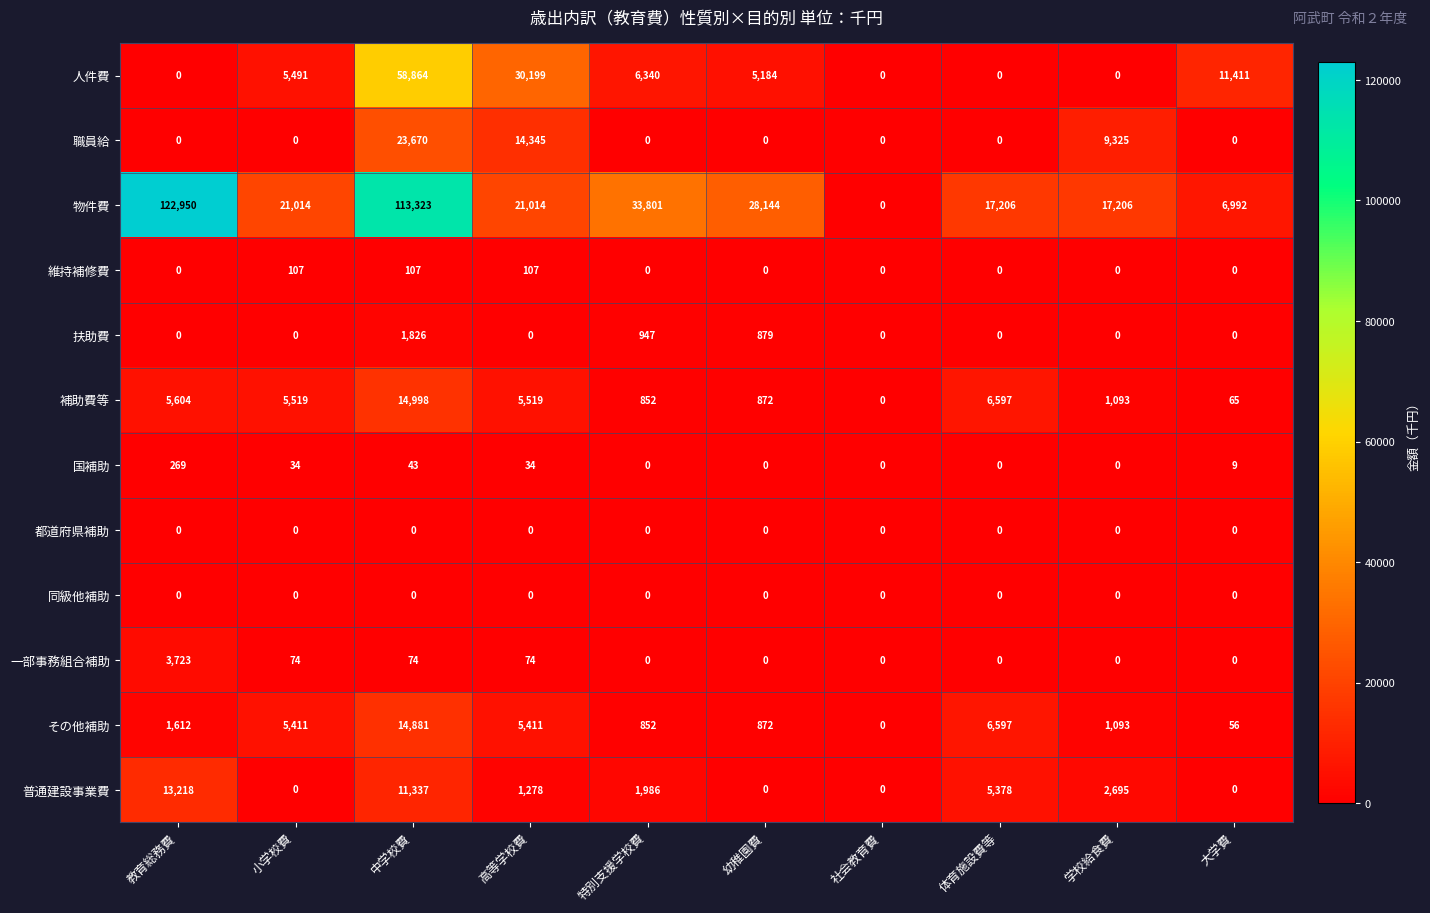

How many categories are shown in the chart?

10